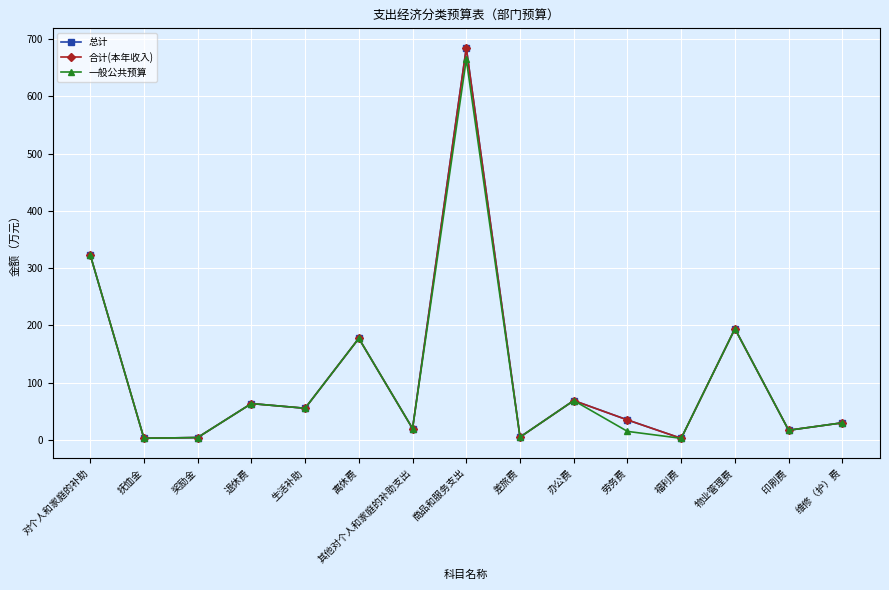

Which series has the largest total across all categories?

总计